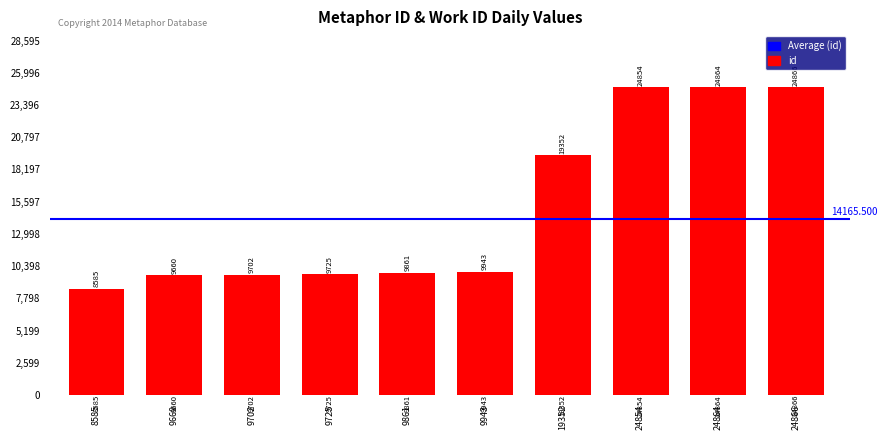

How many data points are less than 9943?

5